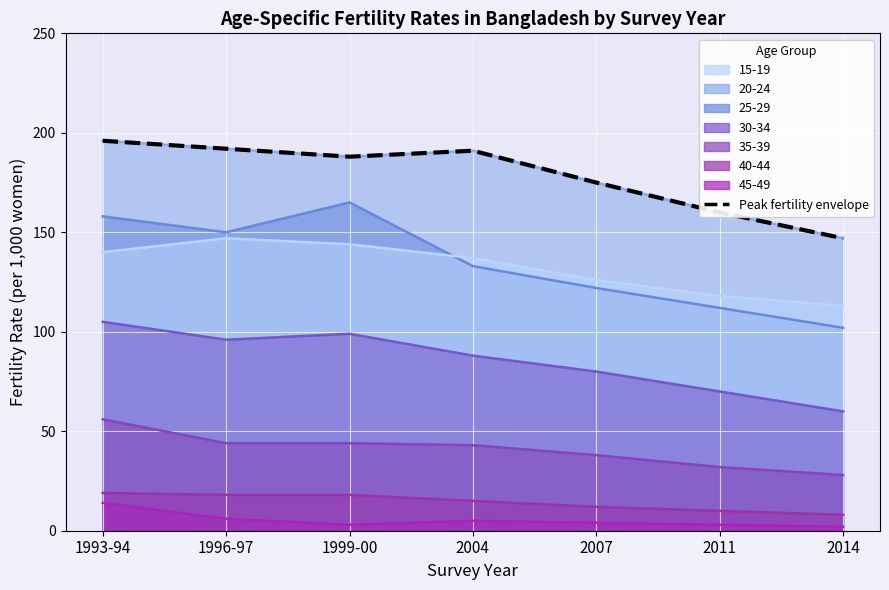

Reading left to right, transcribe all the data shown in this chart.

1993-94=196	1996-97=192	1999-00=188	2004=191	2007=175	2011=160	2014=147